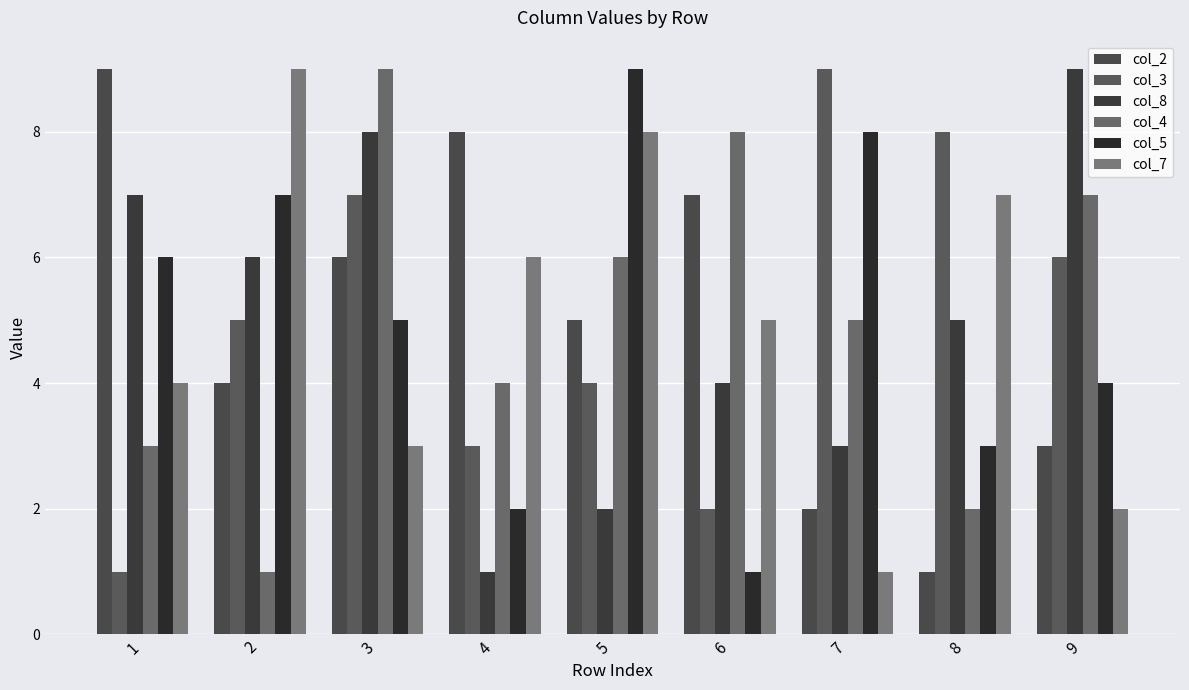

Does the chart contain stacked bars?

No